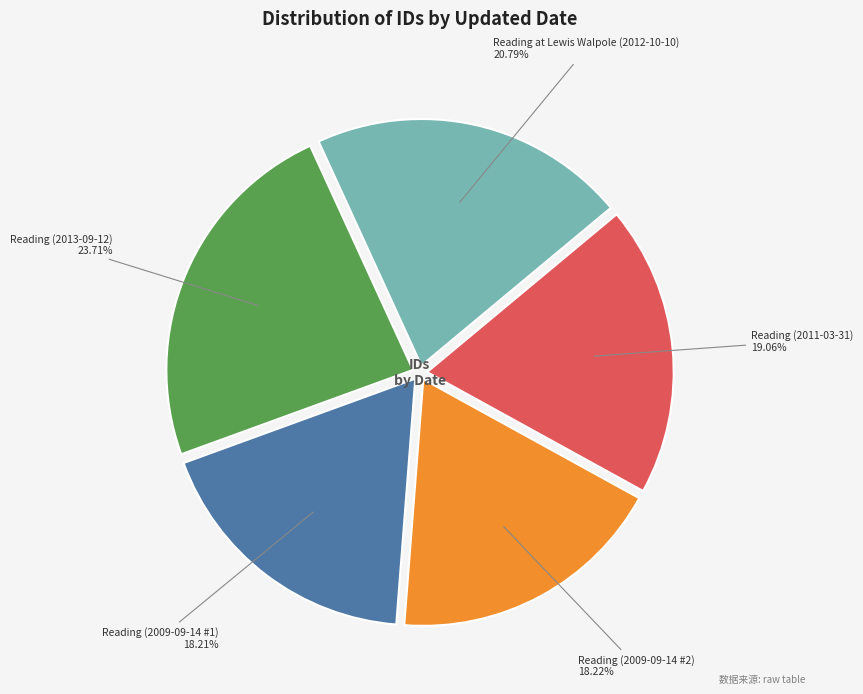

Count the number of slices in the pie.

5